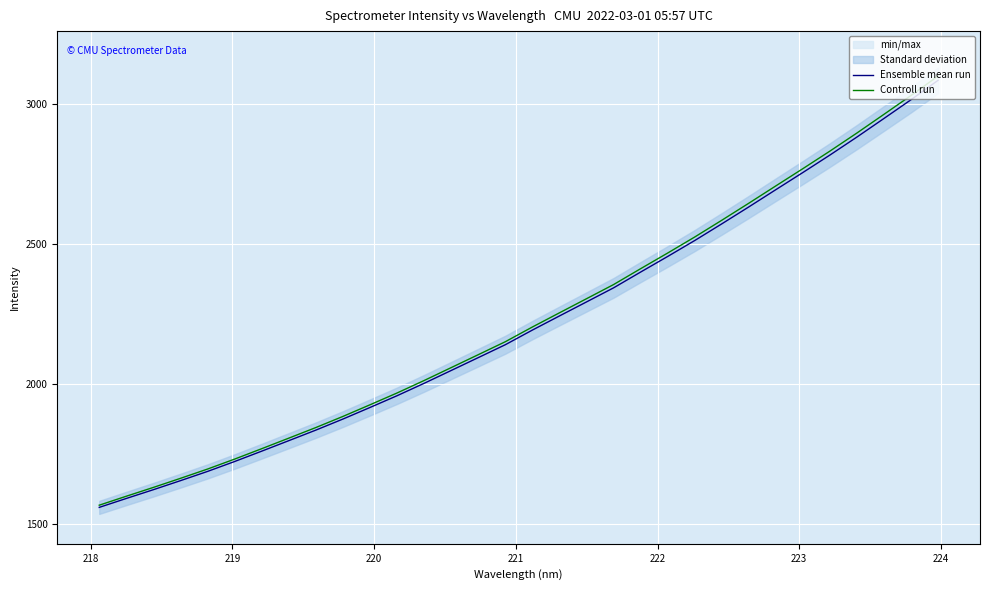

List the series in order of their peak value, highest first.

Controll run, Ensemble mean run